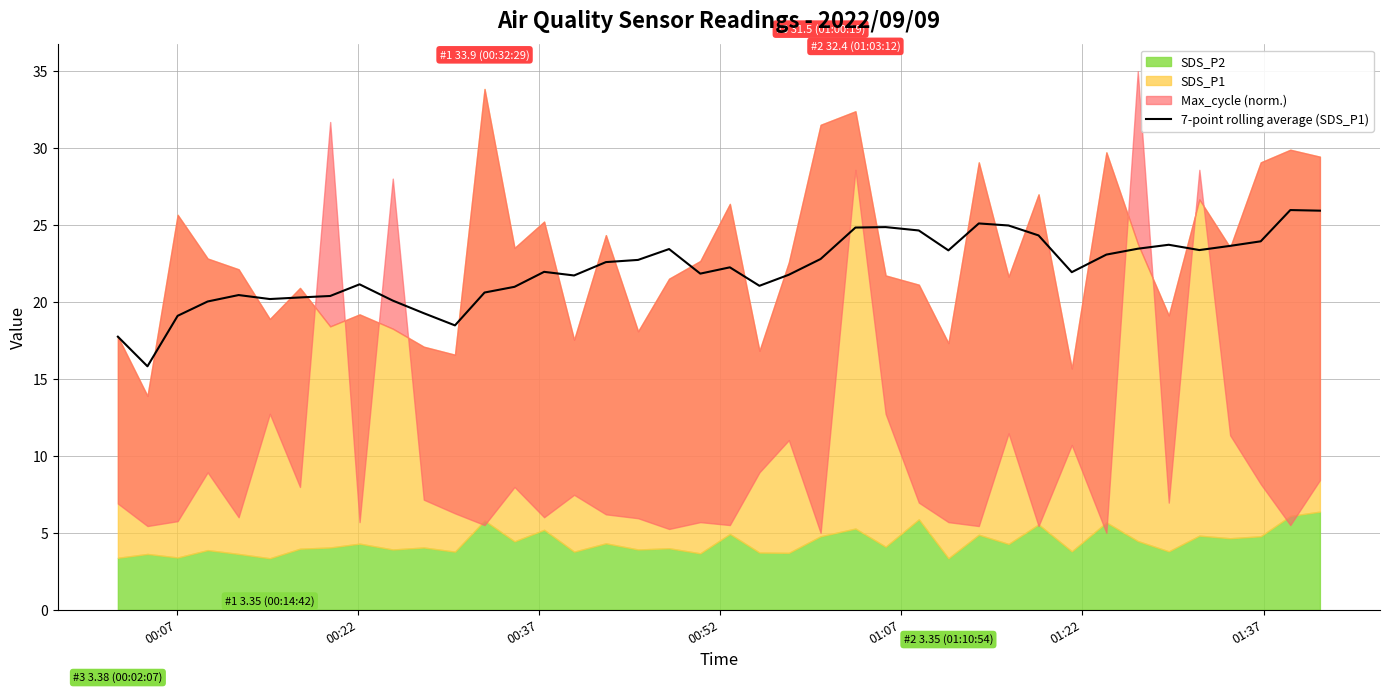

What is the minimum value for 7-point rolling average (SDS_P1)?

15.8